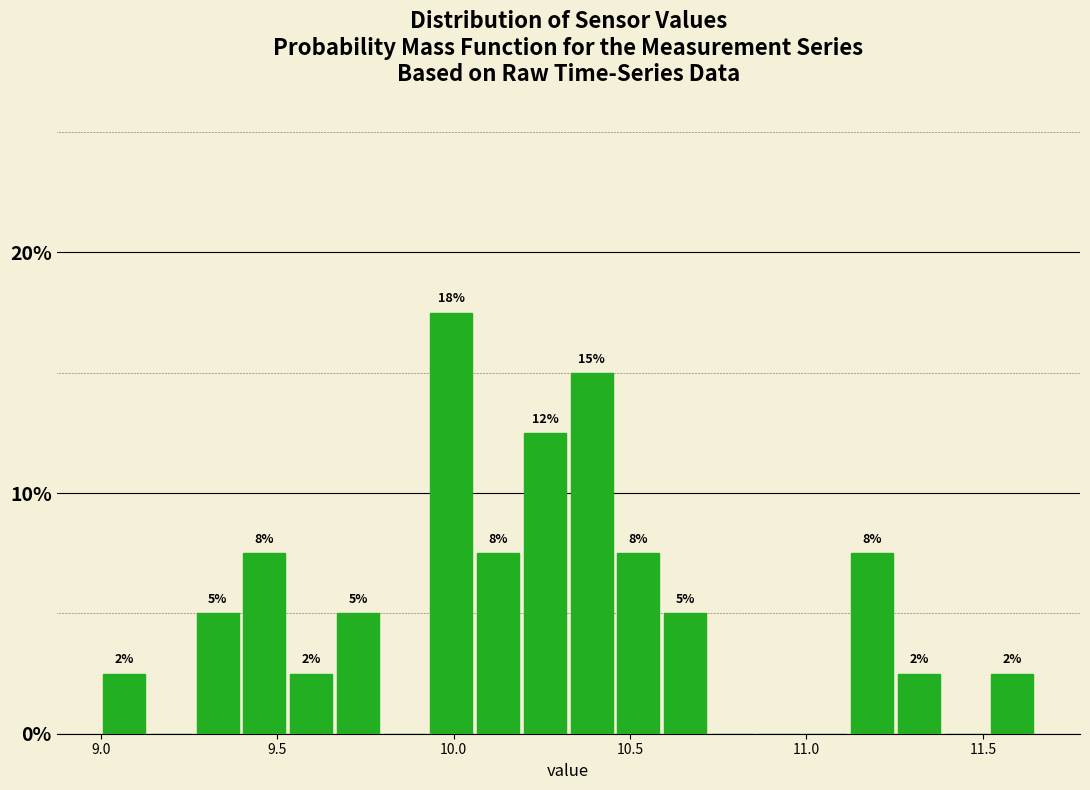

Around what value on the x-axis is the tallest bar? Give the approximate position of its centre, as read against the axis.

10.00